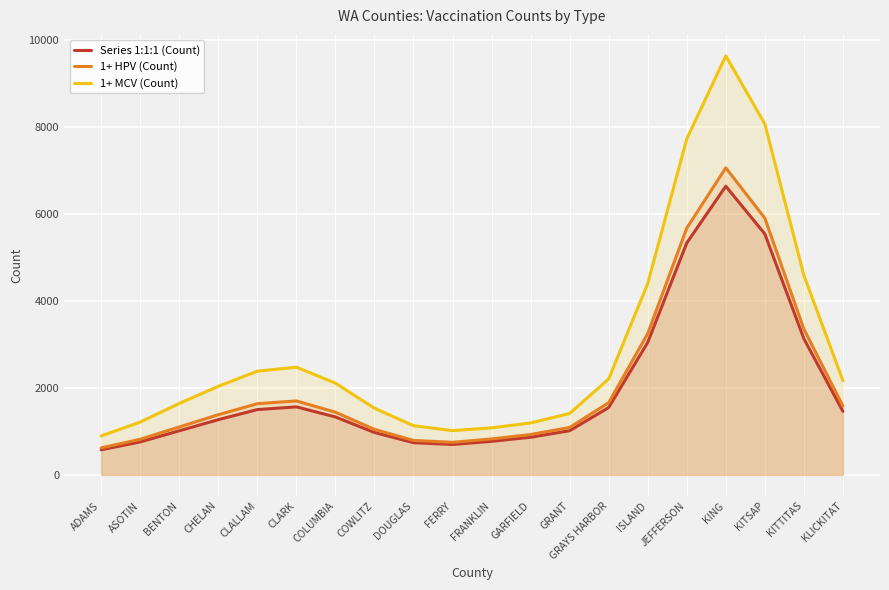

The Series 1:1:1 (Count) series shows 3127.1 at KITTITAS. True or false?

True